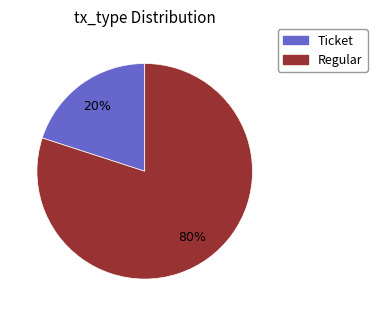

Which slice is the smallest?

Ticket